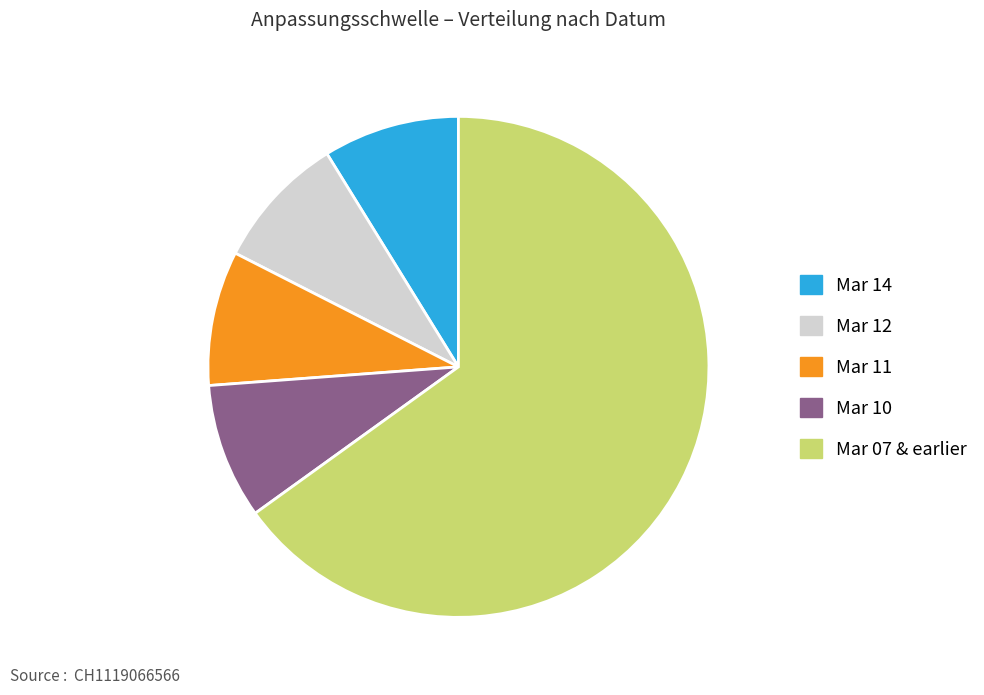

What is the ratio of the value at Mar 14 to the value at Mar 11?

1.0